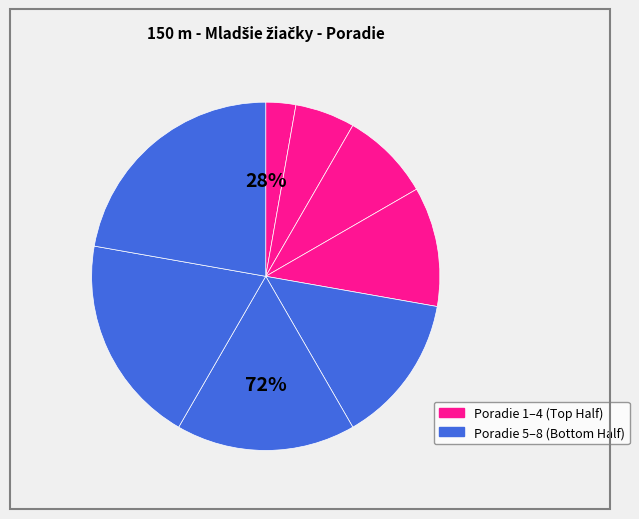

True or false: Segešová Agáta accounts for 3% of the total.

True